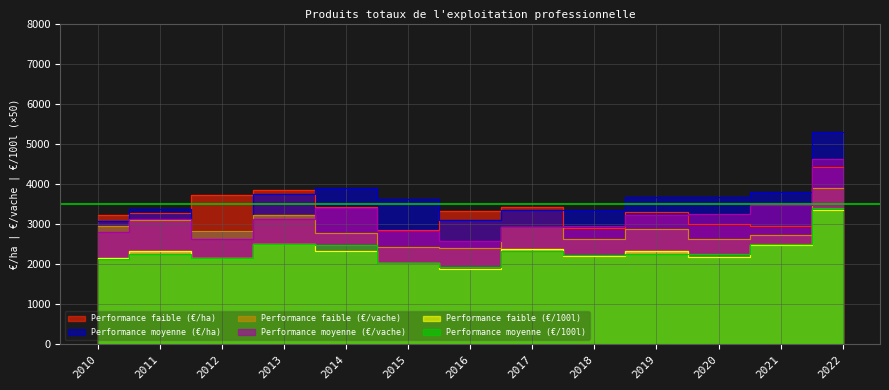

How many lines are shown in the chart?

6